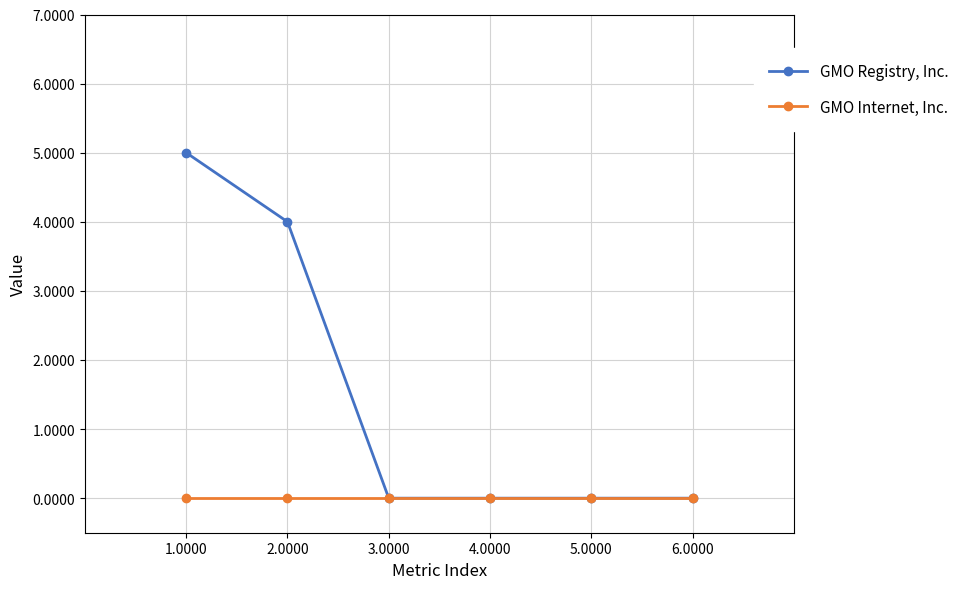

List the series in order of their overall mean, highest first.

GMO Registry, Inc., GMO Internet, Inc.